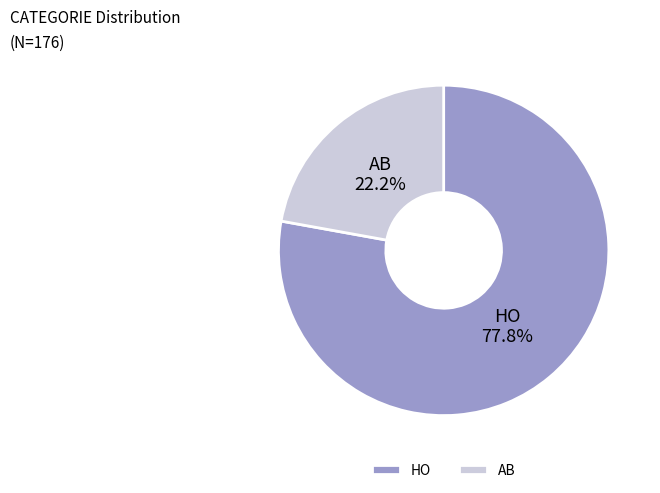

How many segments does this pie chart have?

2